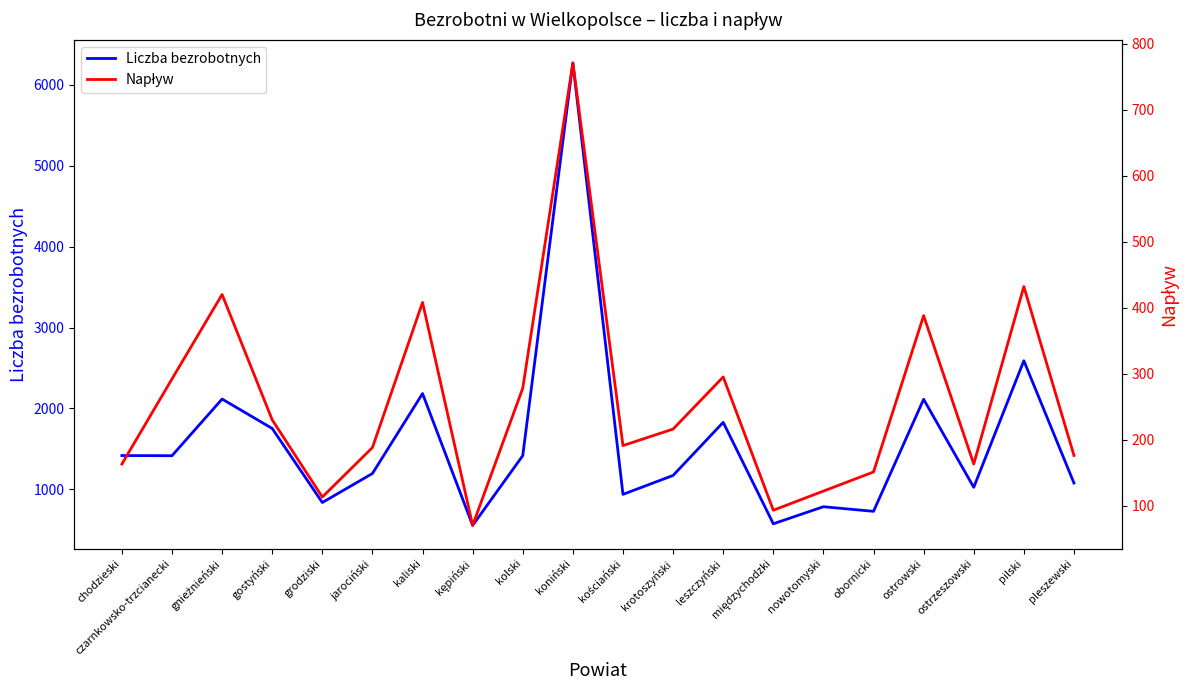

True or false: Liczba bezrobotnych and Napływ intersect in this chart.

False